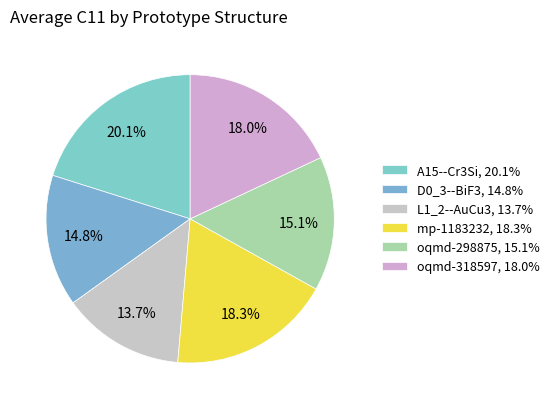

What is the change in value from mp-1183232 to oqmd-298875?

-55.2